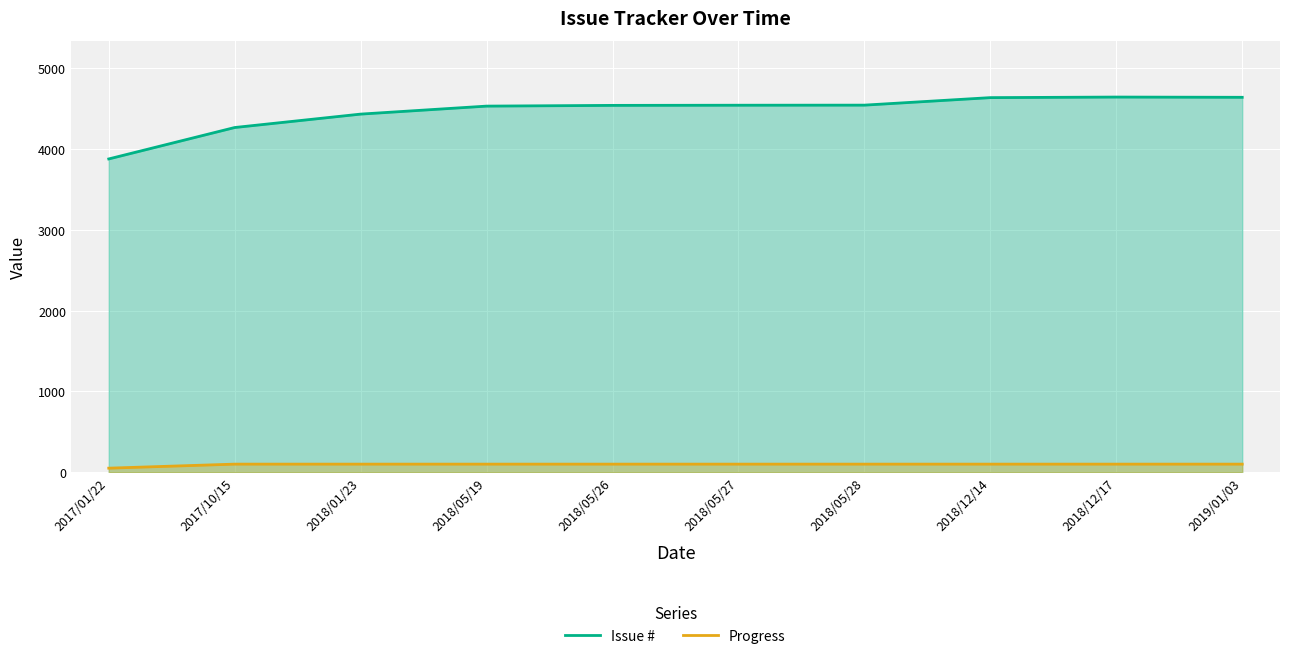

What is the difference between the second highest and minimum values in the Progress series?

50